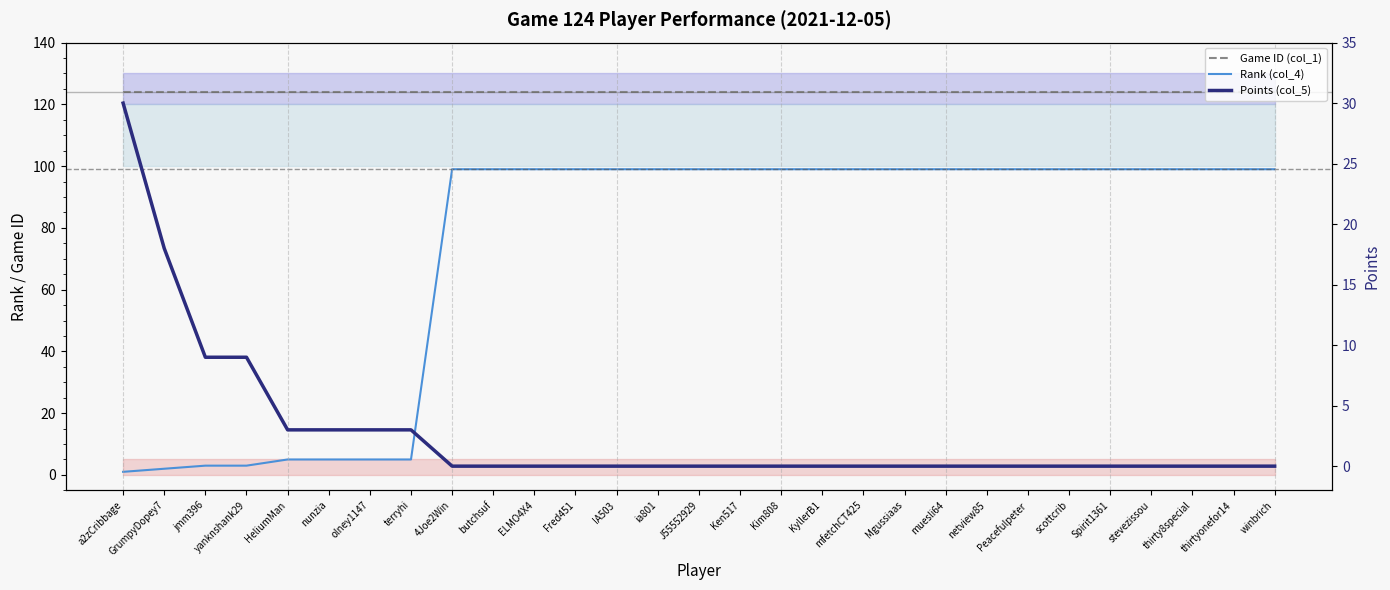

Reading left to right, list all the values displayed in this chart.

Game ID (col_1): a2zCribbage=124	GrumpyDopey7=124	jmm396=124	yanknshank29=124	HeliumMan=124	nunzia=124	olney1147=124	terryhi=124	4Joe2Win=124	butchsuf=124	ELMO4X4=124	Fred451=124	IA503=124	ia801=124	J55552929=124	Ken517=124	Kim808=124	KyllerB1=124	mfetchCT425=124	Mgussiaas=124	muesli64=124	netview85=124	Peacefulpeter=124	scottcrib=124	Spirit1361=124	stevezissou=124	thirty8special=124	thirtyonefor14=124	winbrich=124
Rank (col_4): a2zCribbage=1	GrumpyDopey7=2	jmm396=3	yanknshank29=3	HeliumMan=5	nunzia=5	olney1147=5	terryhi=5	4Joe2Win=99	butchsuf=99	ELMO4X4=99	Fred451=99	IA503=99	ia801=99	J55552929=99	Ken517=99	Kim808=99	KyllerB1=99	mfetchCT425=99	Mgussiaas=99	muesli64=99	netview85=99	Peacefulpeter=99	scottcrib=99	Spirit1361=99	stevezissou=99	thirty8special=99	thirtyonefor14=99	winbrich=99
Points (col_5): a2zCribbage=30	GrumpyDopey7=18	jmm396=9	yanknshank29=9	HeliumMan=3	nunzia=3	olney1147=3	terryhi=3	4Joe2Win=0	butchsuf=0	ELMO4X4=0	Fred451=0	IA503=0	ia801=0	J55552929=0	Ken517=0	Kim808=0	KyllerB1=0	mfetchCT425=0	Mgussiaas=0	muesli64=0	netview85=0	Peacefulpeter=0	scottcrib=0	Spirit1361=0	stevezissou=0	thirty8special=0	thirtyonefor14=0	winbrich=0